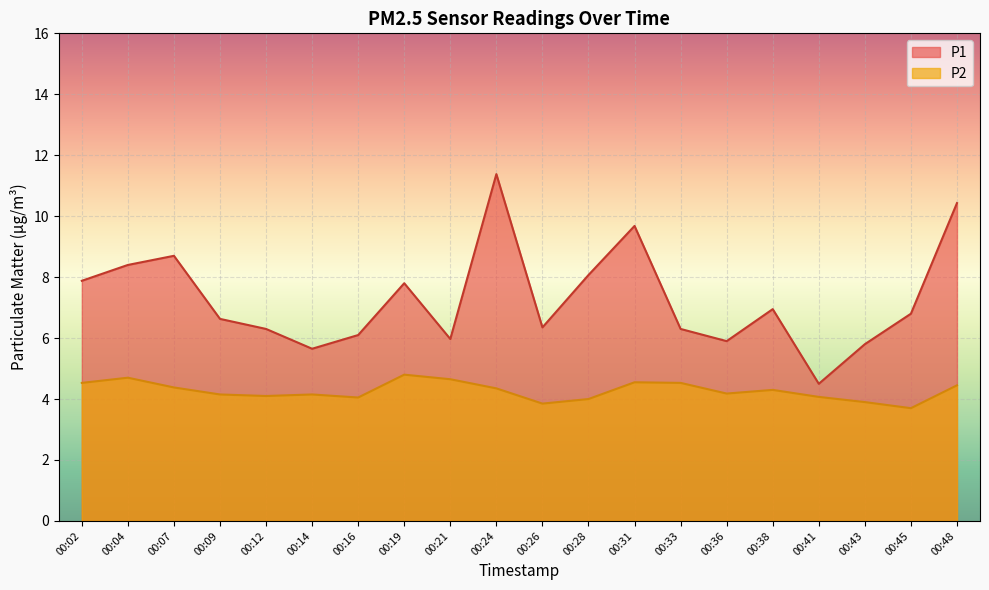

How many series are shown in this chart?

2